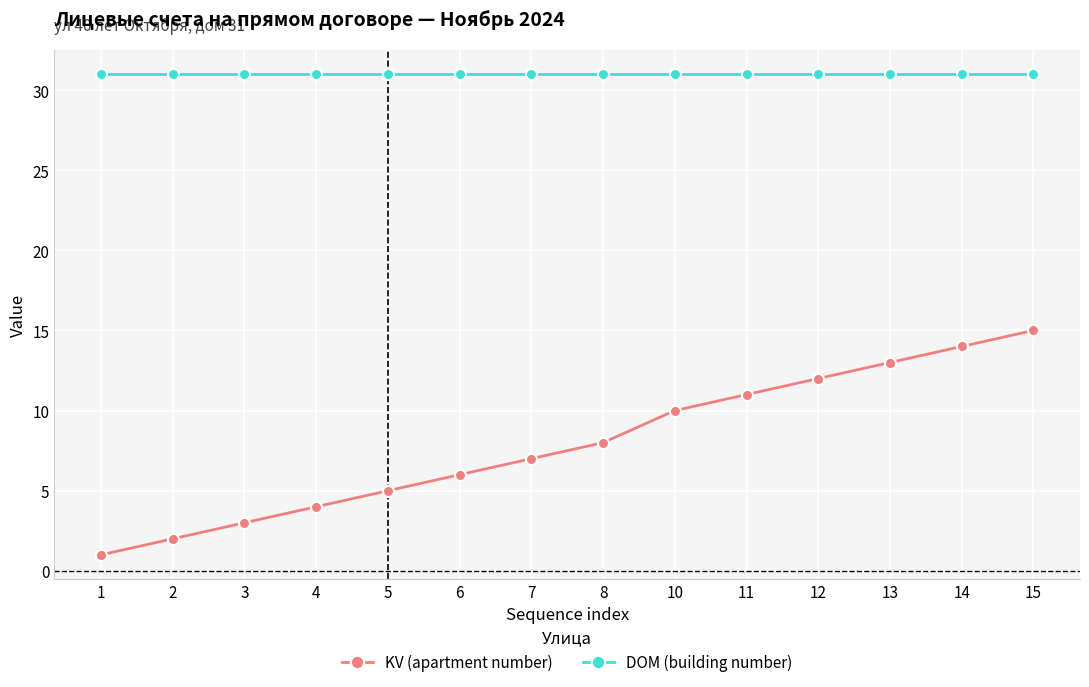

Which series changed the most between 10 and 14?

KV (apartment number)